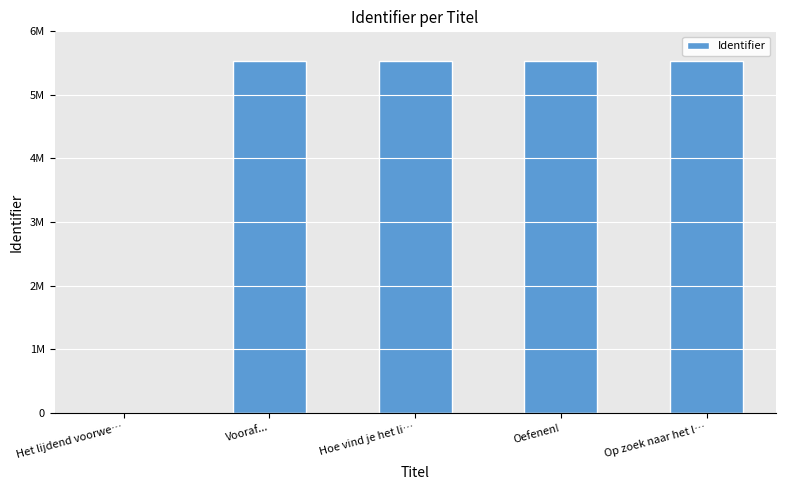

The chart shows a value of 0 at Het lijdend voorwe…. True or false?

True